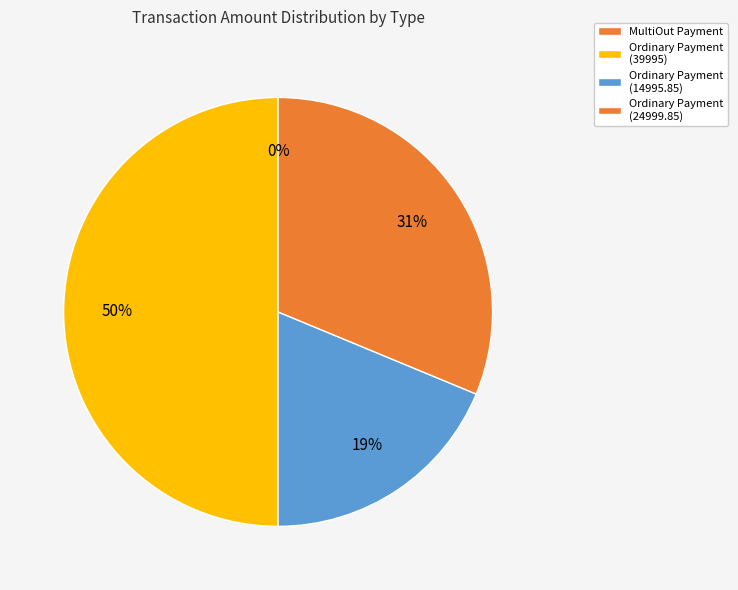

True or false: Ordinary Payment (14995.85) accounts for 19% of the total.

True